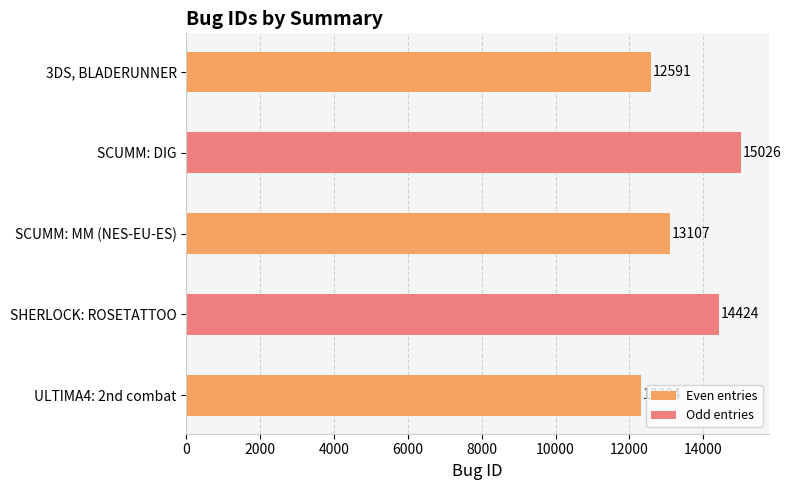

List the labels in order of value, largest first.

SCUMM: DIG, SHERLOCK: ROSETATTOO, SCUMM: MM (NES-EU-ES), 3DS, BLADERUNNER, ULTIMA4: 2nd combat